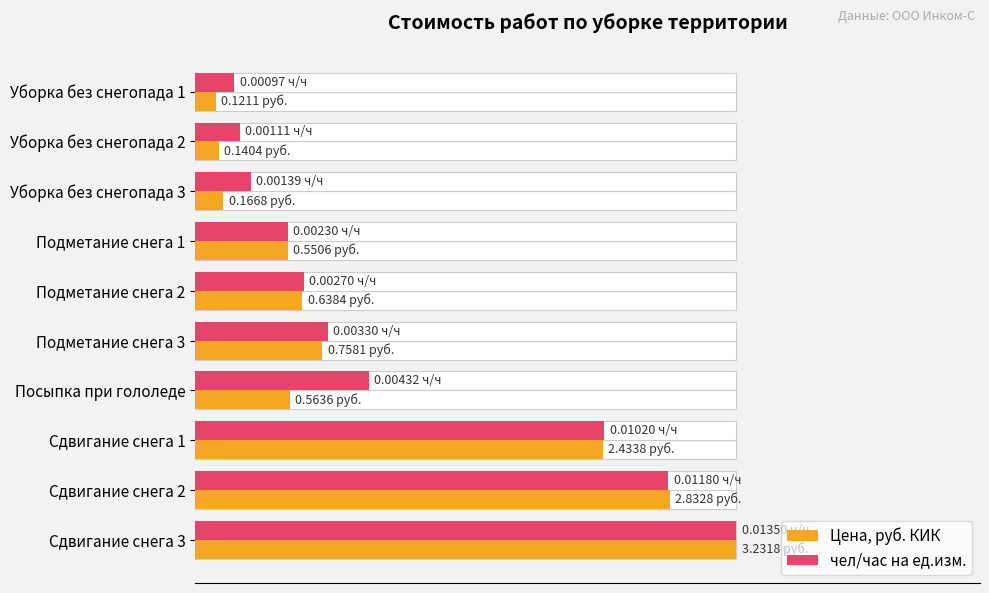

What are all the series names shown in the legend?

Цена, руб. КИК, чел/час на ед.изм.